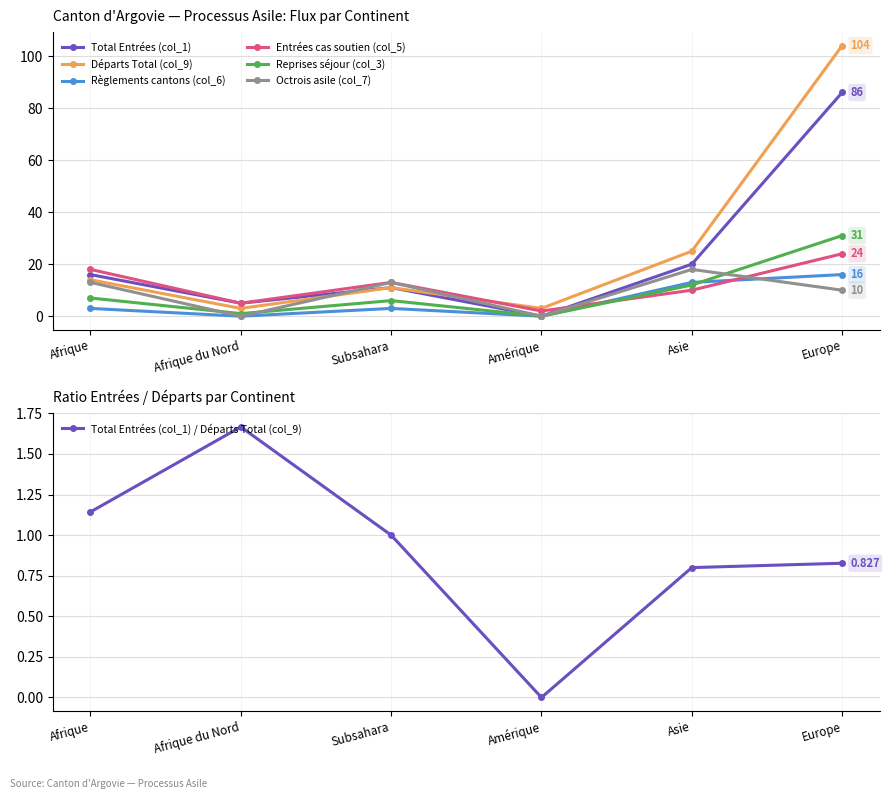

What is the total value across all series at Subsahara?

57